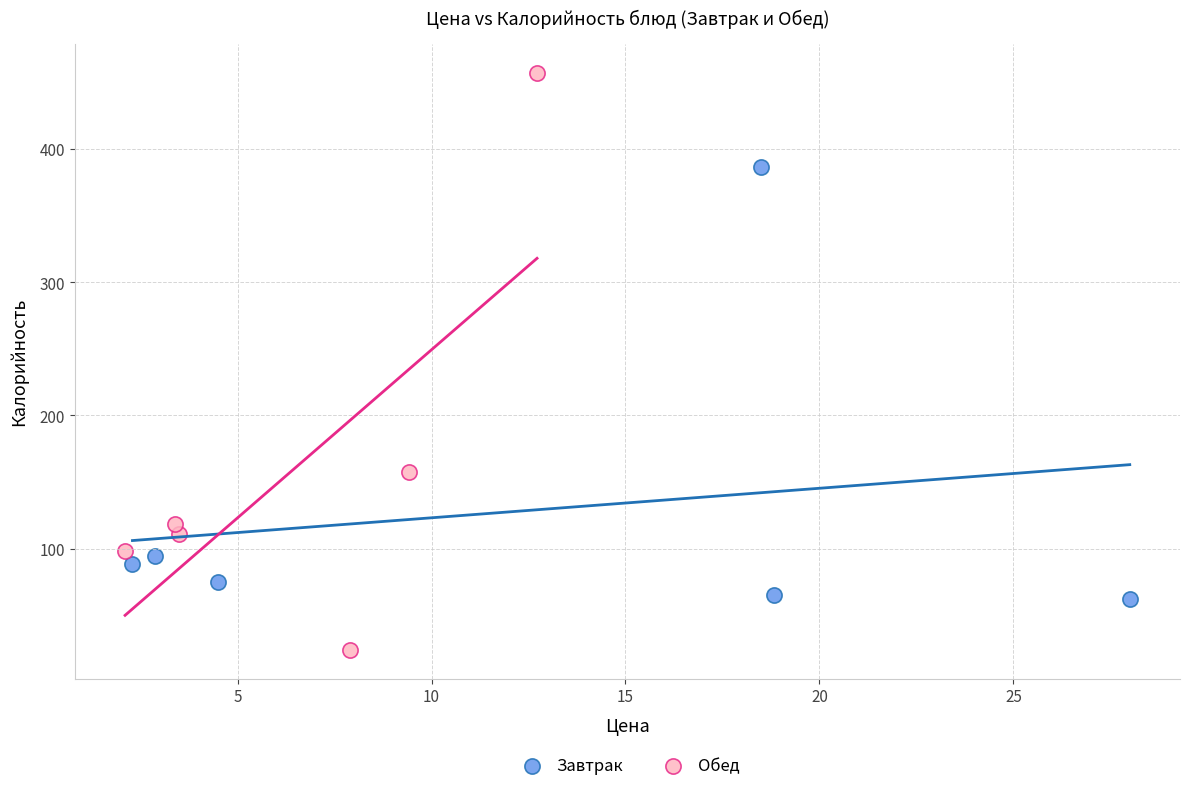

Which series has the largest Y range (max minus min)?

Обед